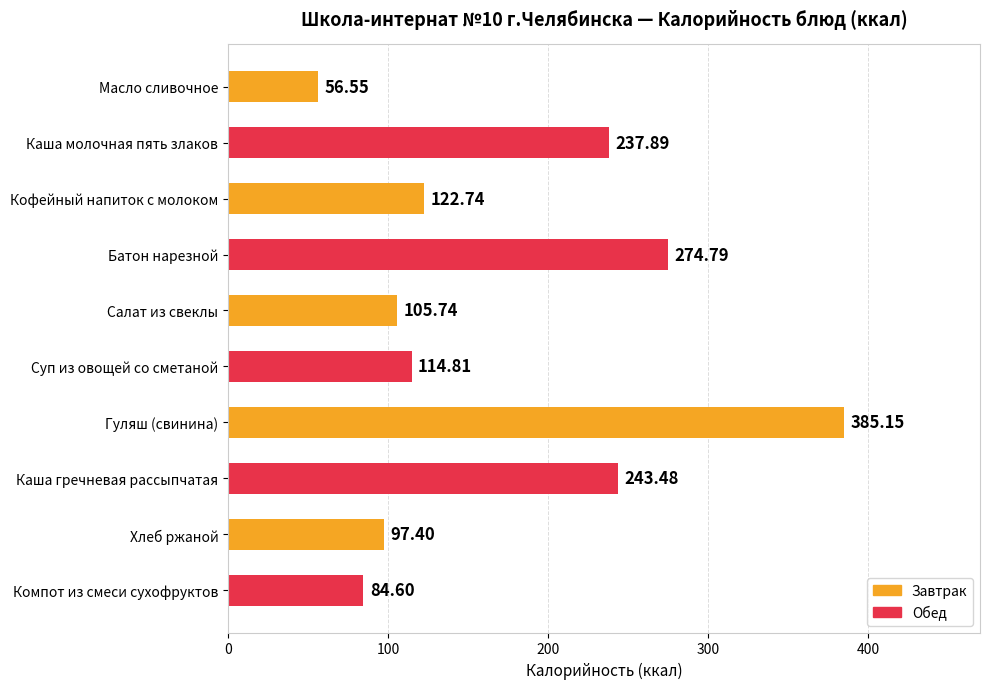

List the labels in order of value, largest first.

Гуляш (свинина), Батон нарезной, Каша гречневая рассыпчатая, Каша молочная пять злаков, Кофейный напиток с молоком, Суп из овощей со сметаной, Салат из свеклы, Хлеб ржаной, Компот из смеси сухофруктов, Масло сливочное